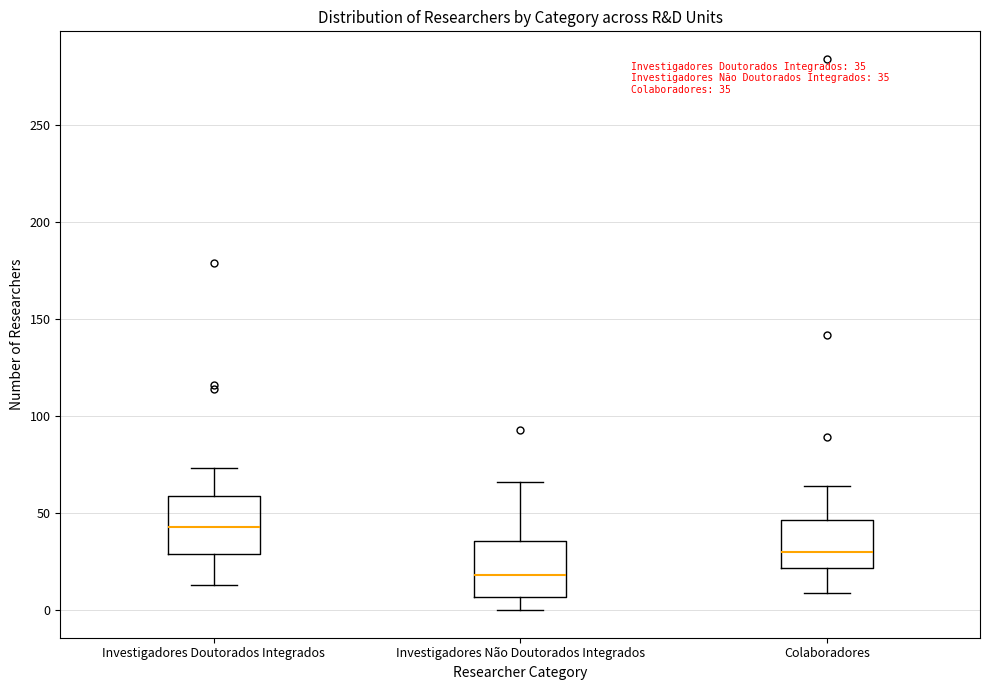

Which box has the highest median line?

Investigadores Doutorados Integrados